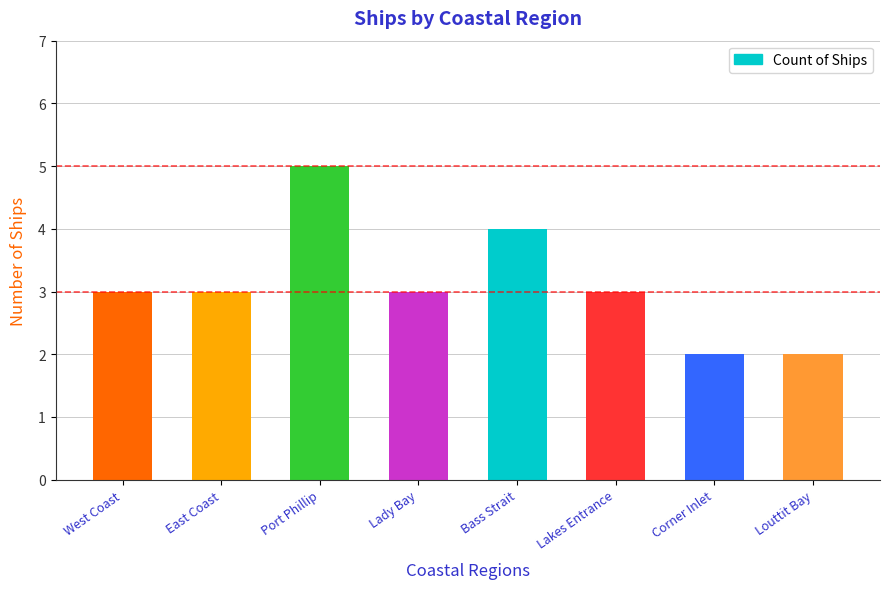

True or false: the data shows 5 at Port Phillip.

True